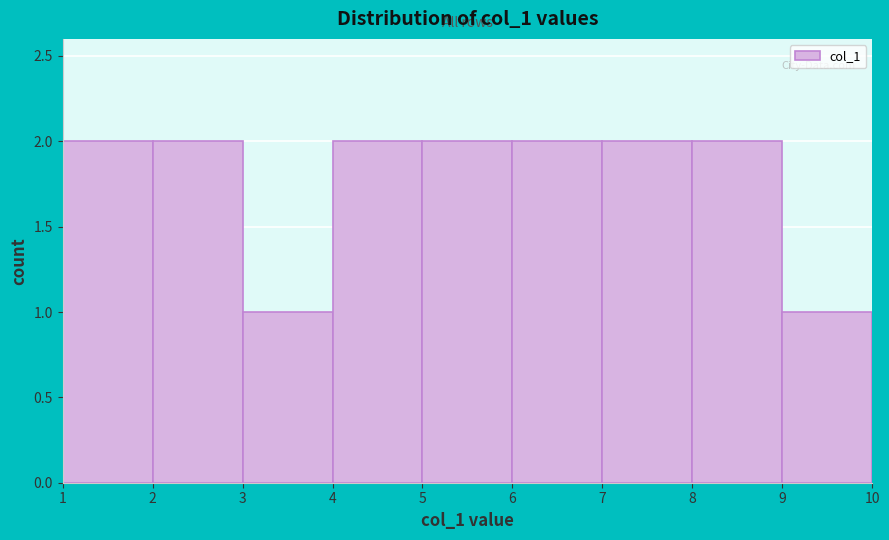

Reading left to right, list every bar in this chart as the range it spans on the x-axis followed by its height. The values are not printed on the chart, so give them approximately, as read against the axis.

1 to 2: 2
2 to 3: 2
3 to 4: 1
4 to 5: 2
5 to 6: 2
6 to 7: 2
7 to 8: 2
8 to 9: 2
9 to 10: 1